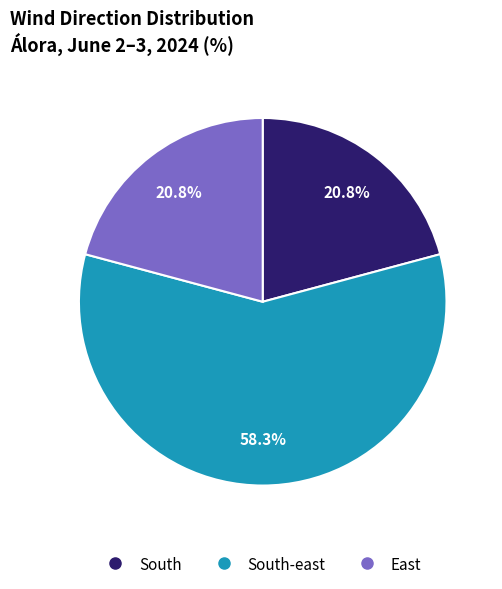

Does any single category account for the majority?

Yes